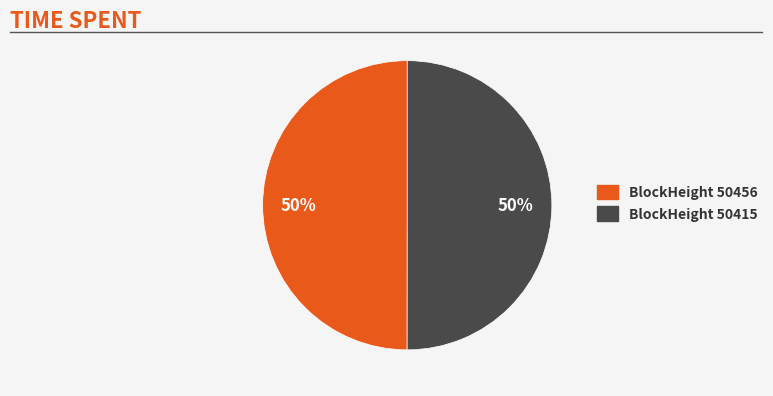

Do BlockHeight 50415 and BlockHeight 50456 together represent more than half of the pie?

Yes